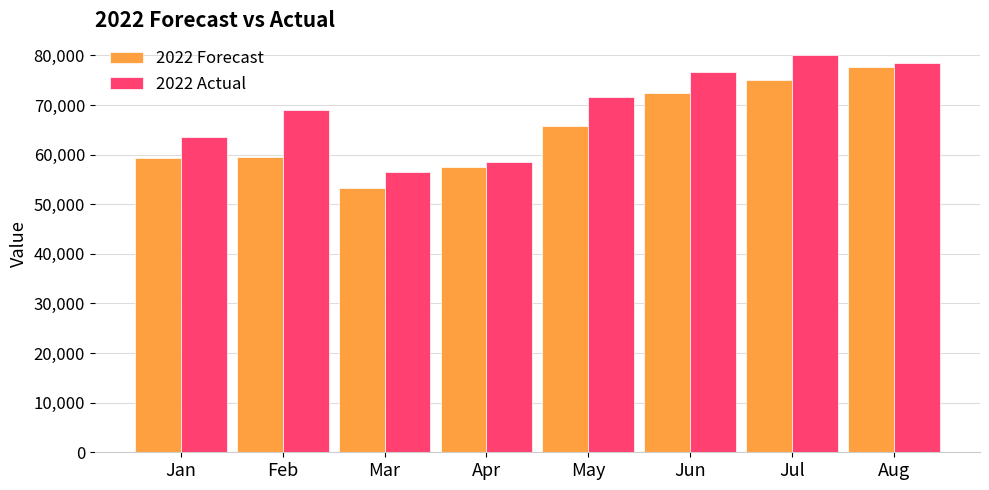

What is the difference between the 2022 Forecast values at Mar and Jun?

19081